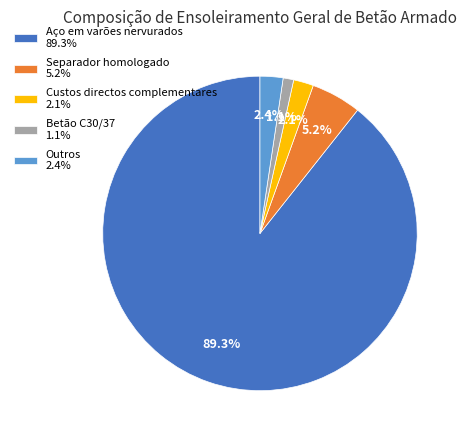

Which category has the biggest portion of the pie?

Aço em varões nervurados 89.3%